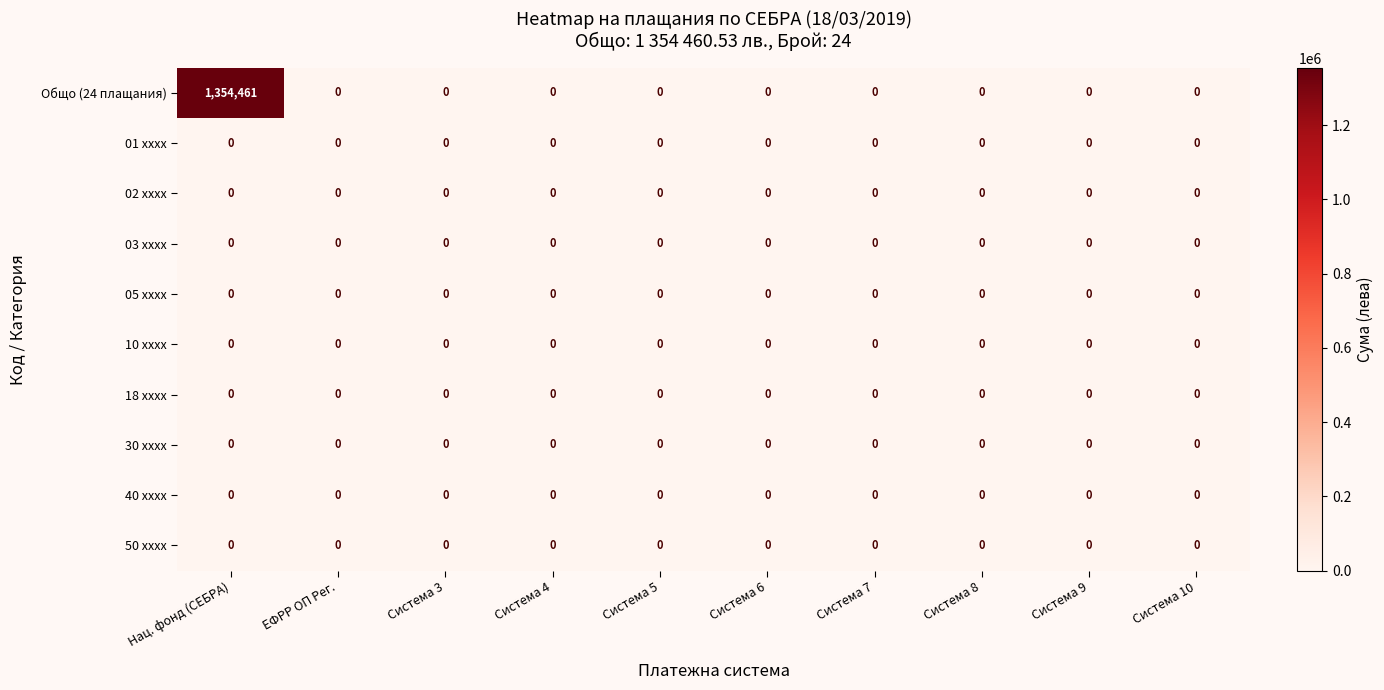

What is the greatest value displayed?

1354461